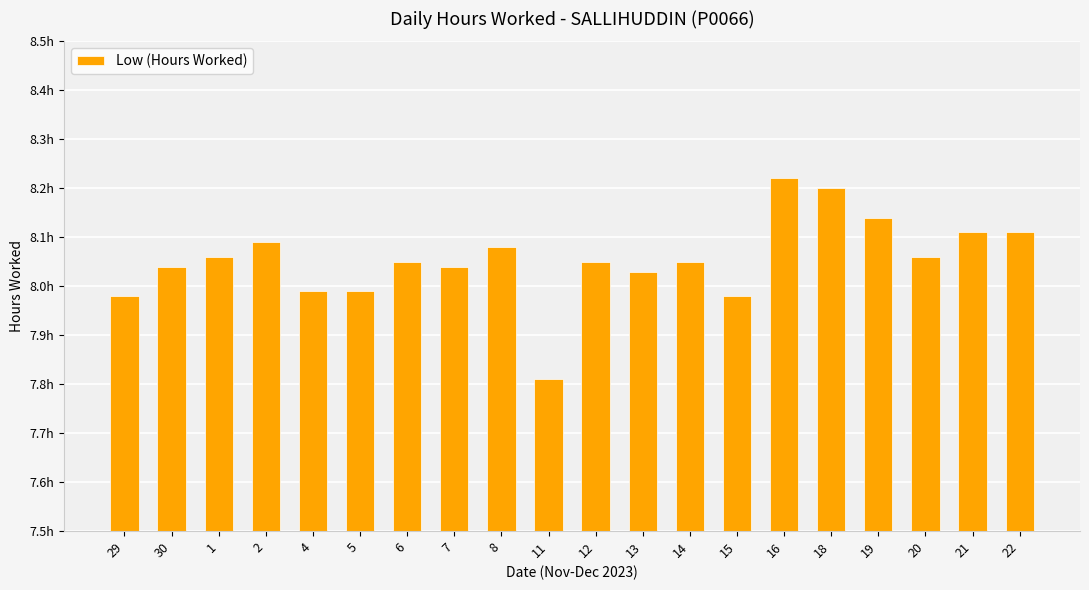

At which category does the chart reach its peak across all series?

16